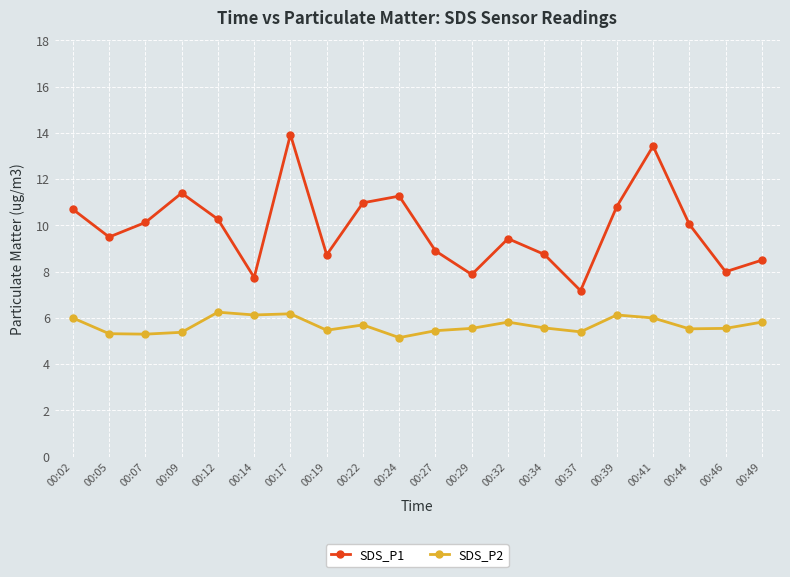

True or false: SDS_P1 and SDS_P2 cross at least once.

False